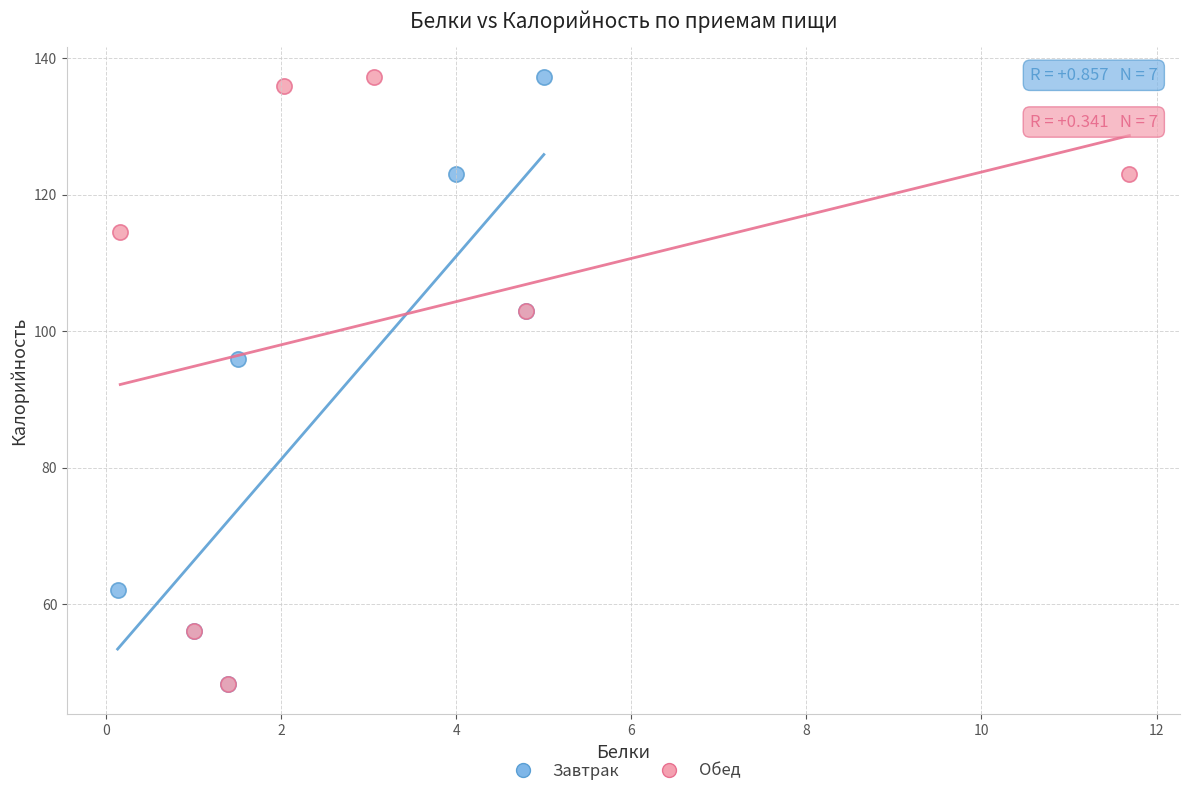

What are all the series names shown in the legend?

Завтрак, Обед